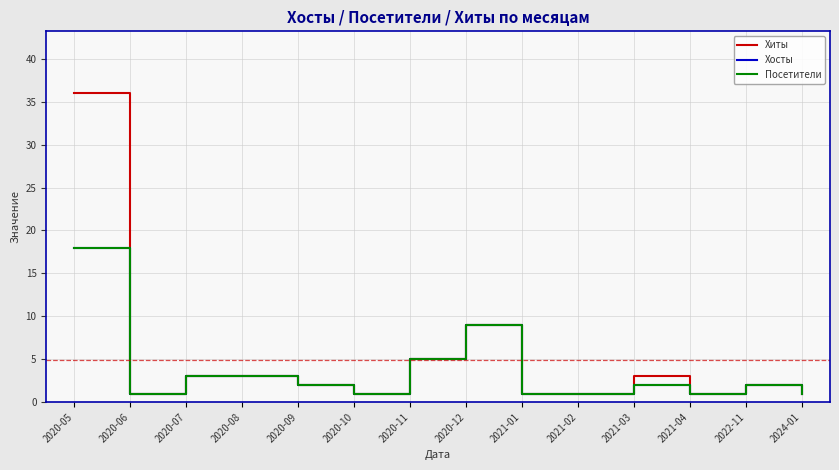

Reading right to left, what are all the values shown in this chart?

Хиты: 1	2	1	3	1	1	9	5	1	2	3	3	1	36
Хосты: 1	2	1	2	1	1	9	5	1	2	3	3	1	18
Посетители: 1	2	1	2	1	1	9	5	1	2	3	3	1	18